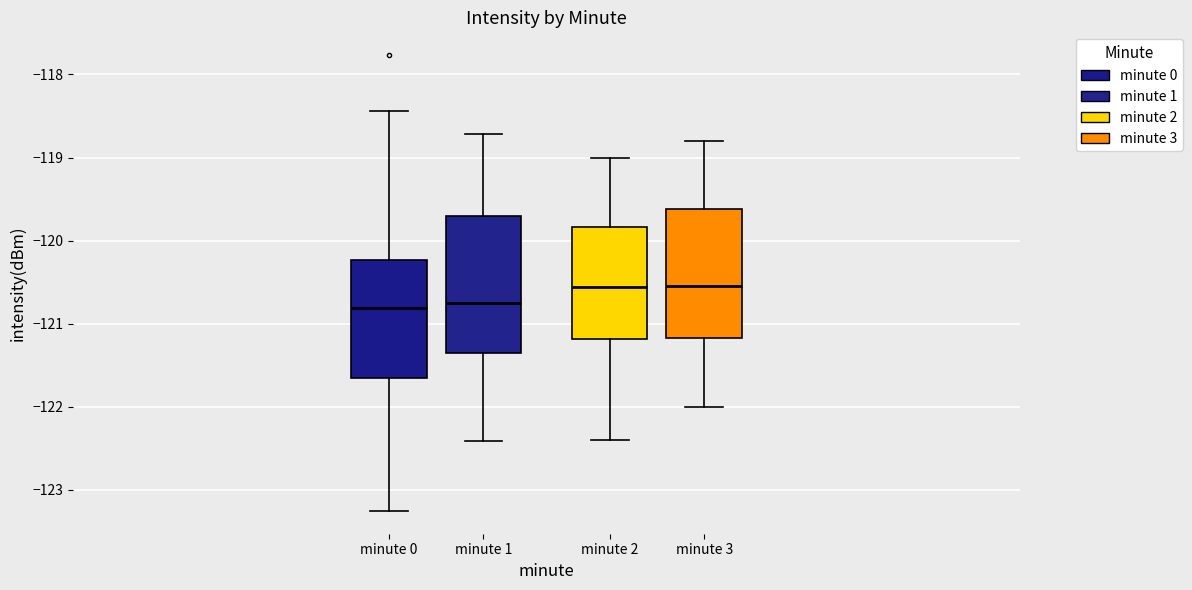

Where does the lower whisker of the box for minute 3 end on the y-axis? The values are not printed on the chart, so give them approximately, as read against the axis.

-122.0